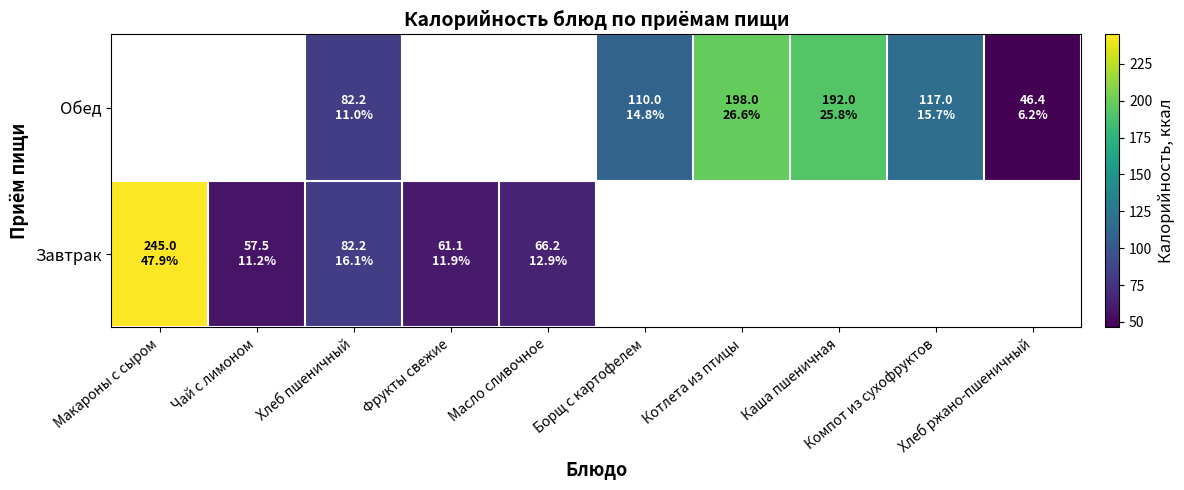

Count the number of data series in this chart.

2